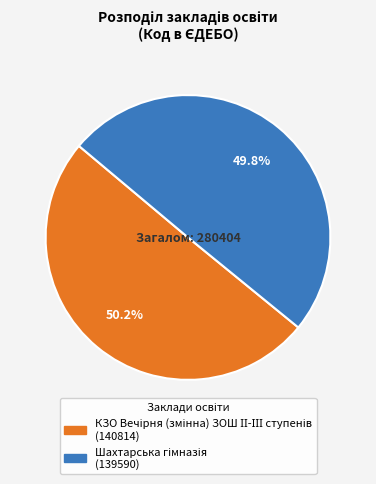

Which has a higher value, КЗО Вечірня (змінна) ЗОШ ІІ-ІІІ ступенів or Шахтарська гімназія?

КЗО Вечірня (змінна) ЗОШ ІІ-ІІІ ступенів